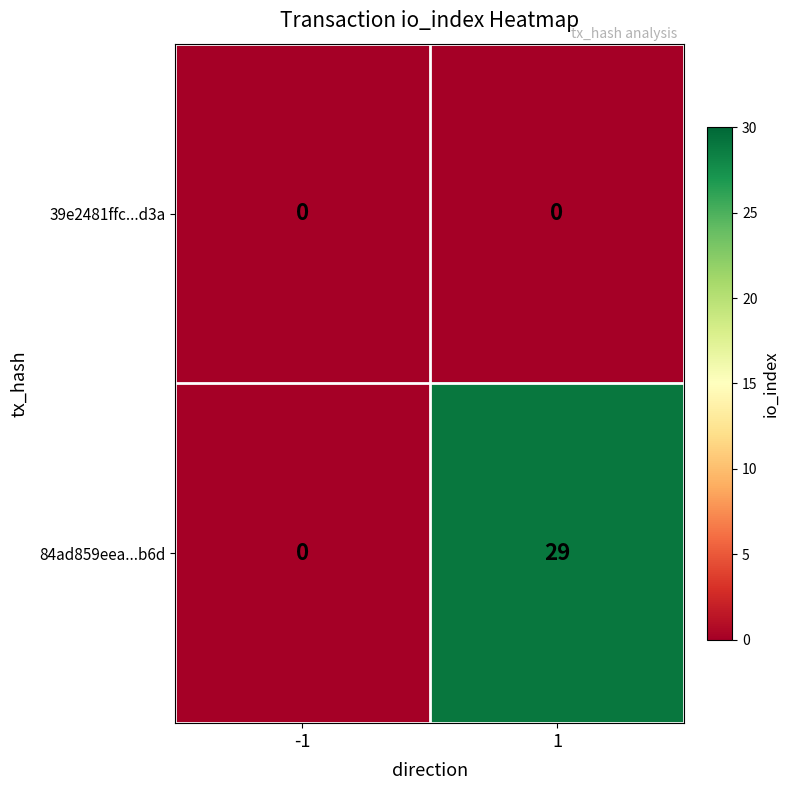

Which series changed the most between -1 and 1?

84ad859eea...b6d